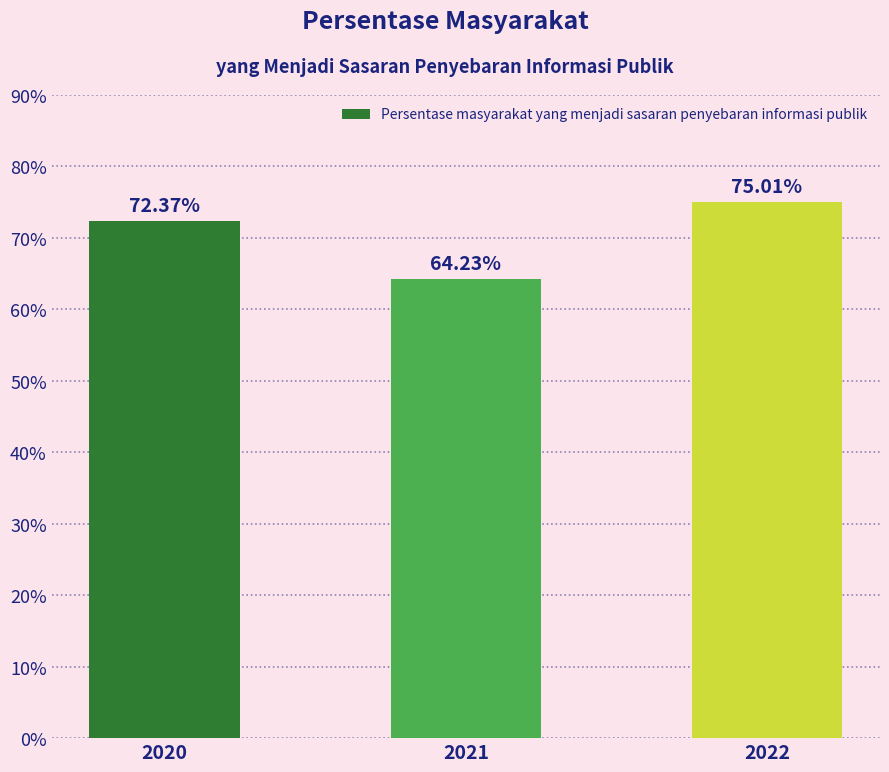

List the labels in order of value, smallest first.

2021, 2020, 2022